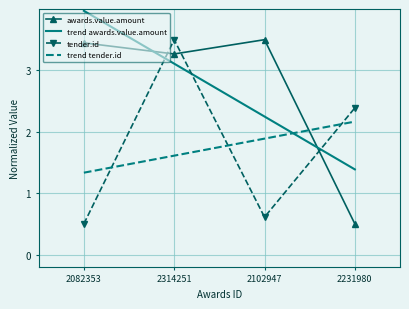

What is the approximate value of awards.value.amount at 2102947?

3.5